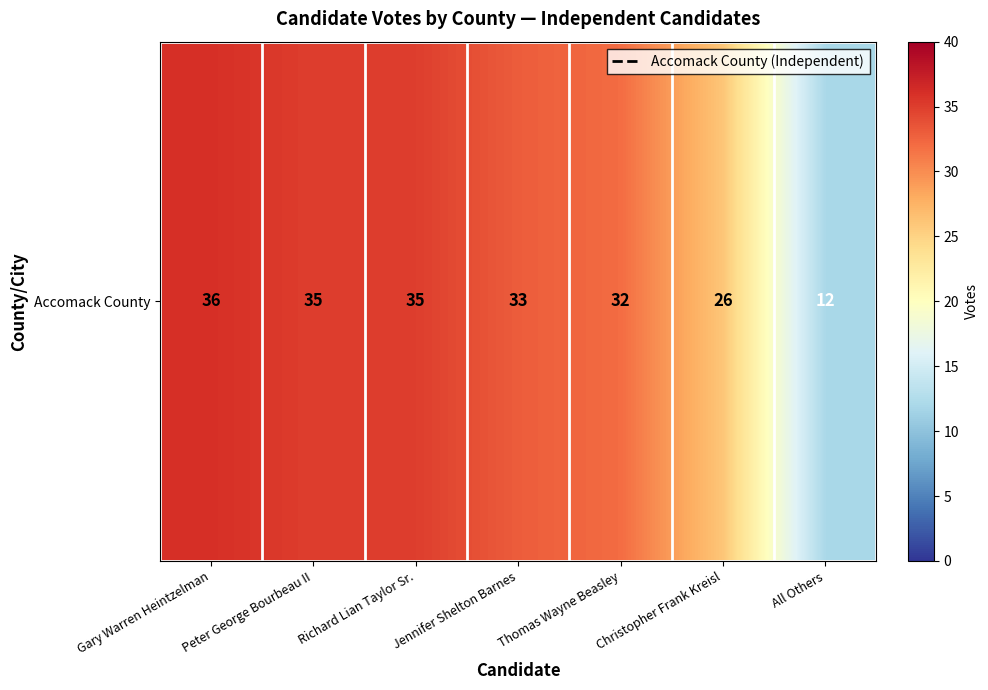

The value at Christopher Frank Kreisl is 7. True or false?

False